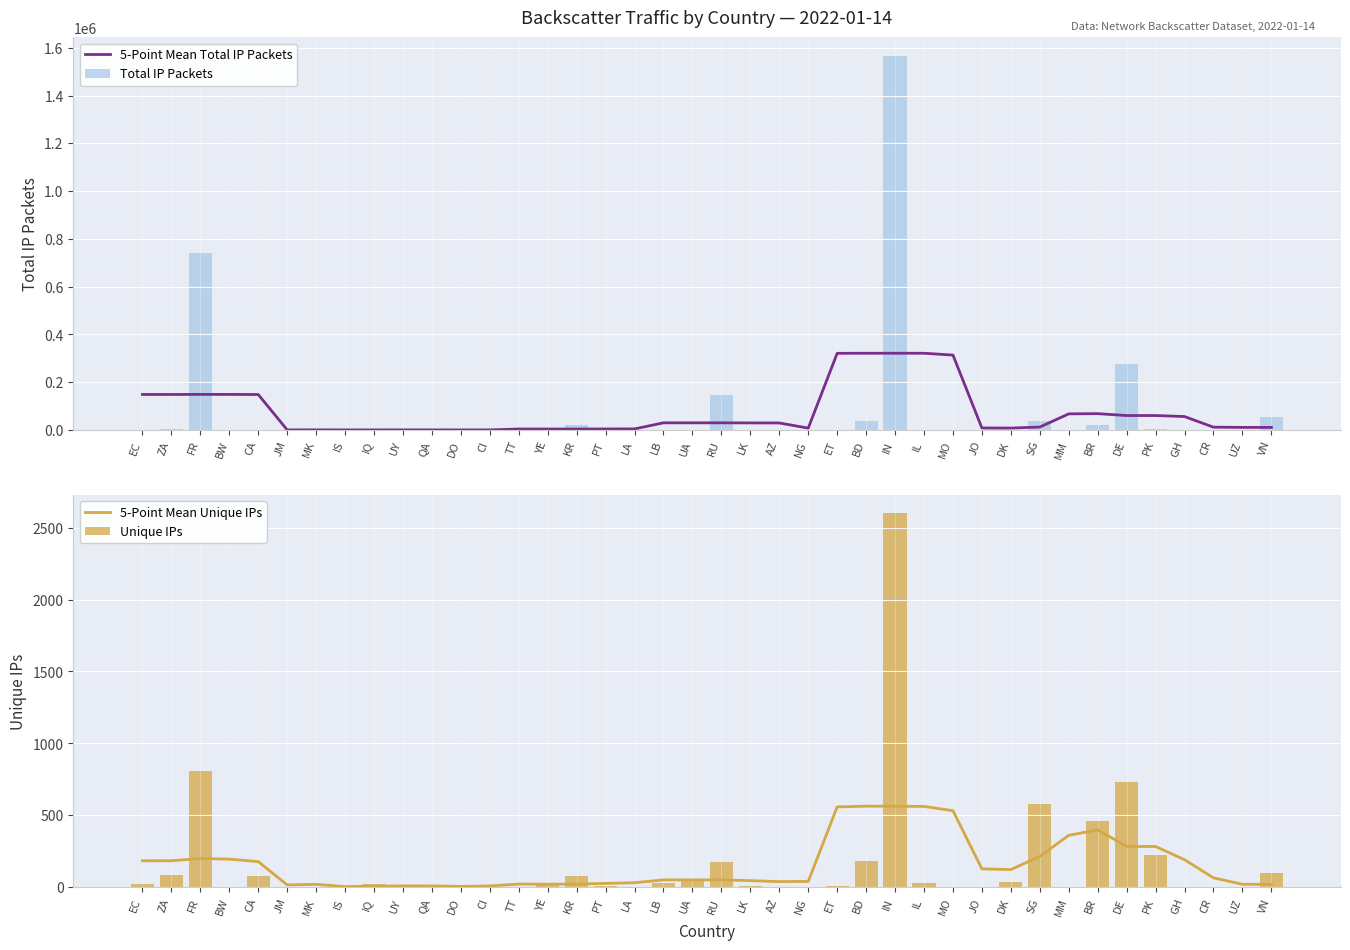

At which category is the sum across all series the highest?

IN